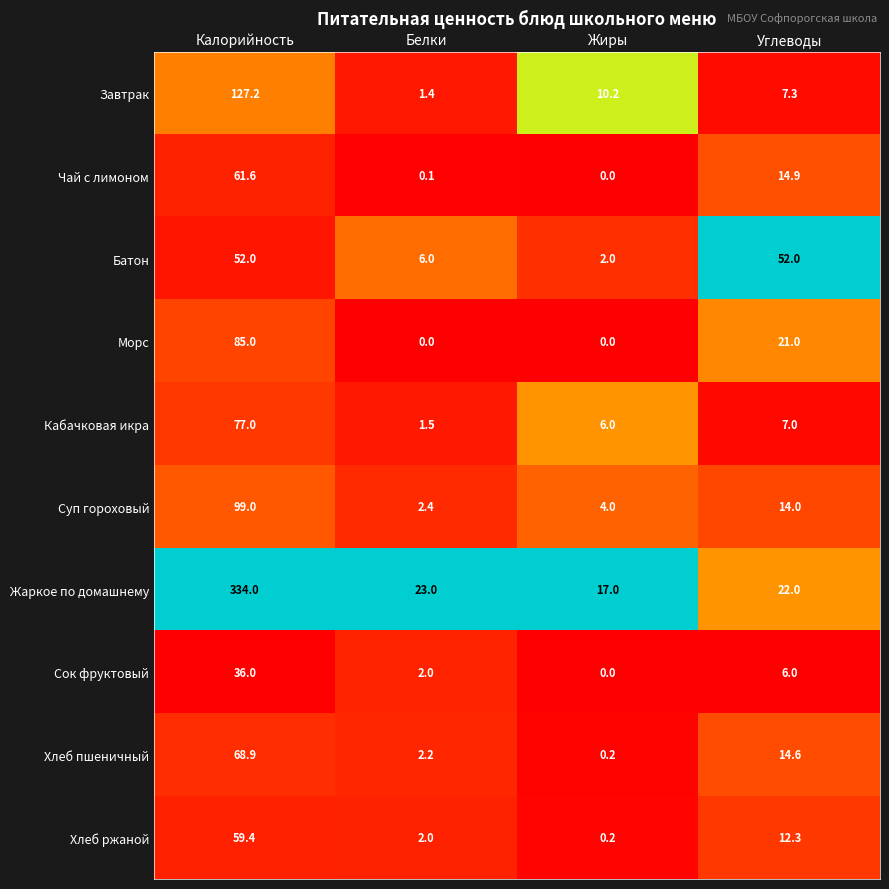

At which label does Батон reach its minimum?

Жиры